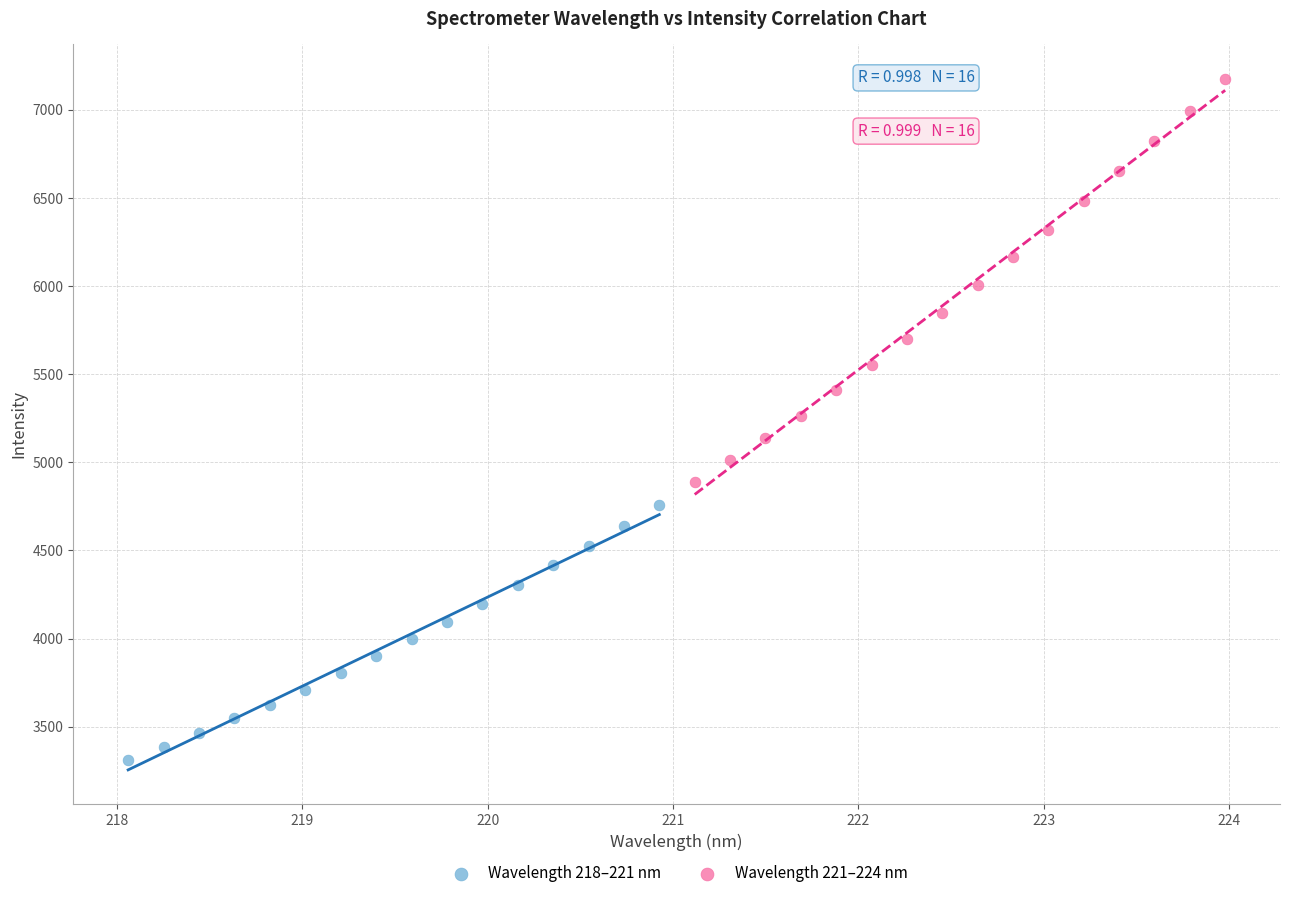

Which series has the largest Y range (max minus min)?

Wavelength 221–224 nm